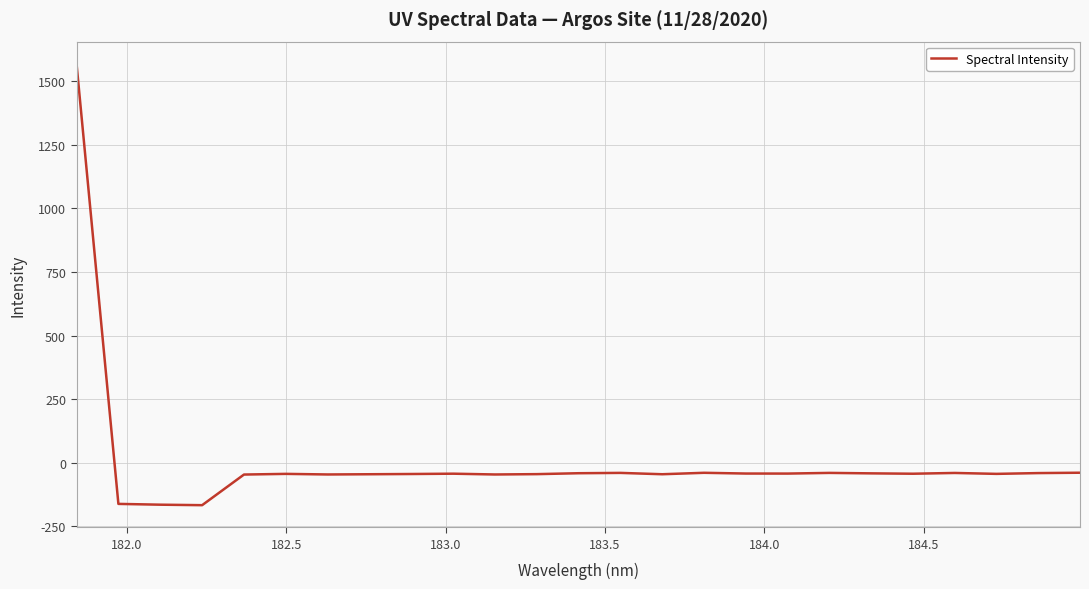

What is the smallest value displayed?

-167.4